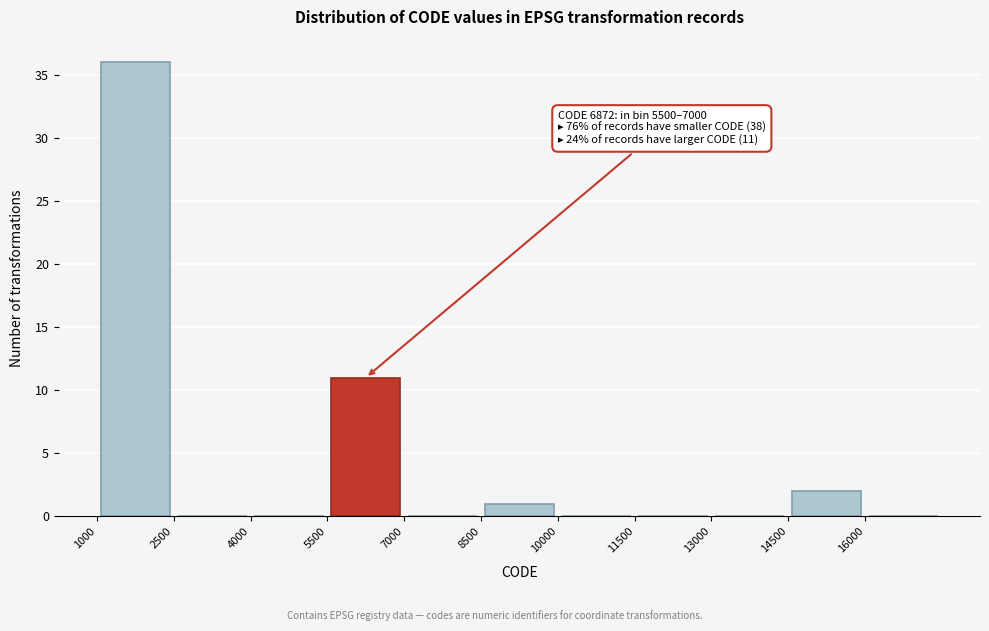

Over which range of the x-axis is the bar tallest?

1000 to 2500